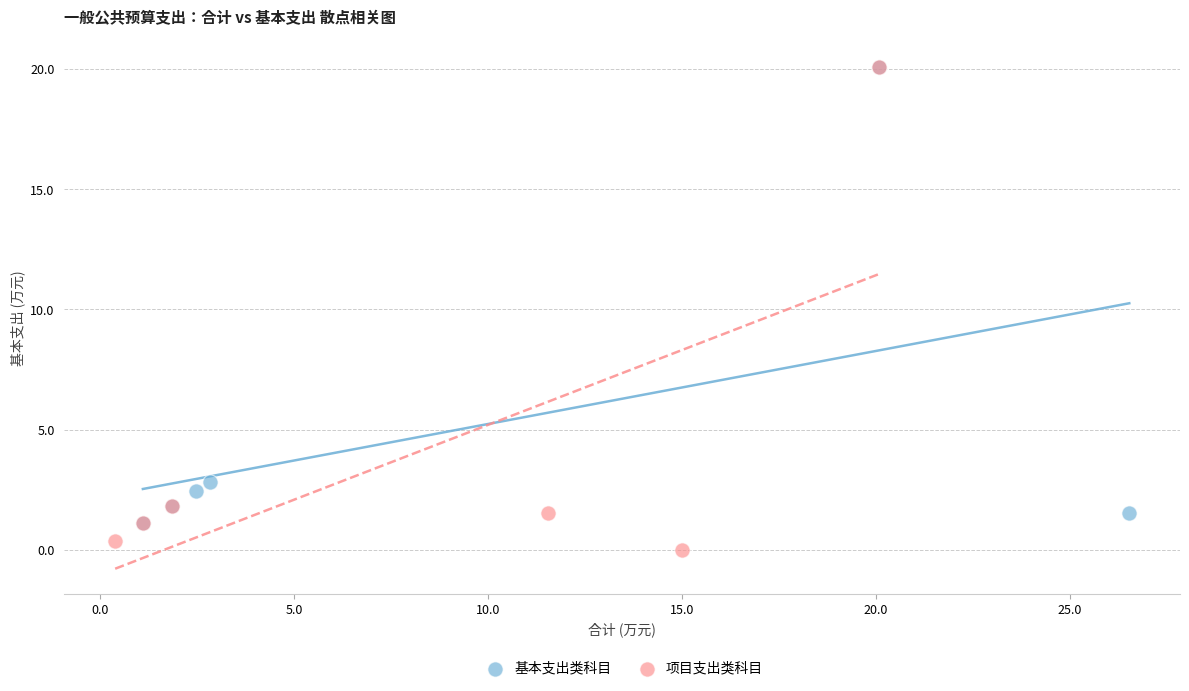

Which series contains the lowest Y value?

项目支出类科目